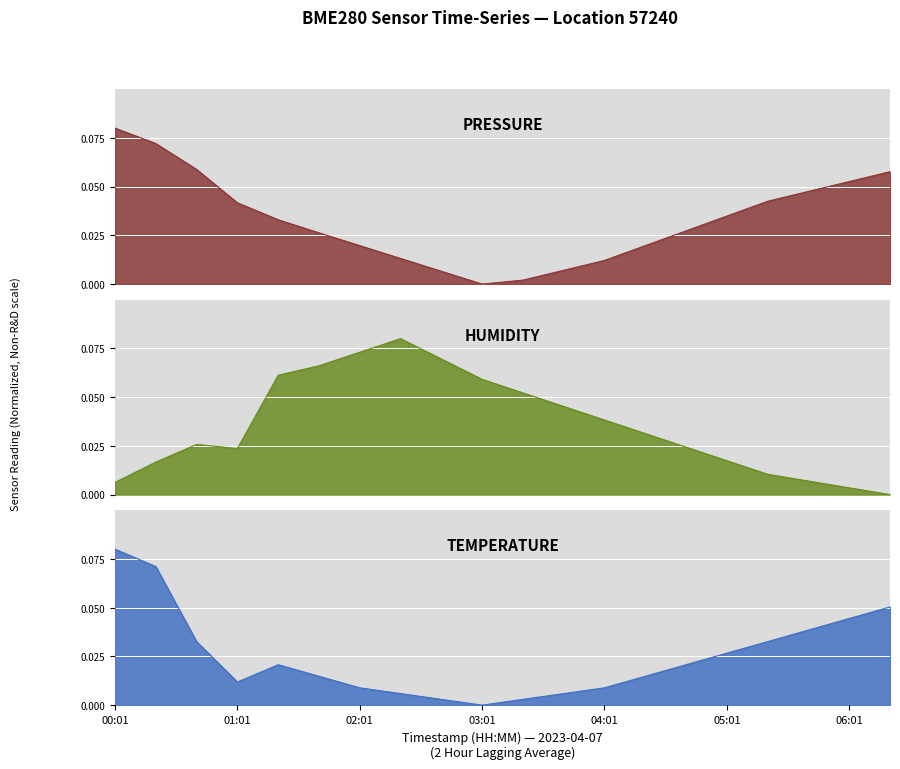

Rank the series by their maximum value, from lowest to highest.

temperature, humidity, pressure